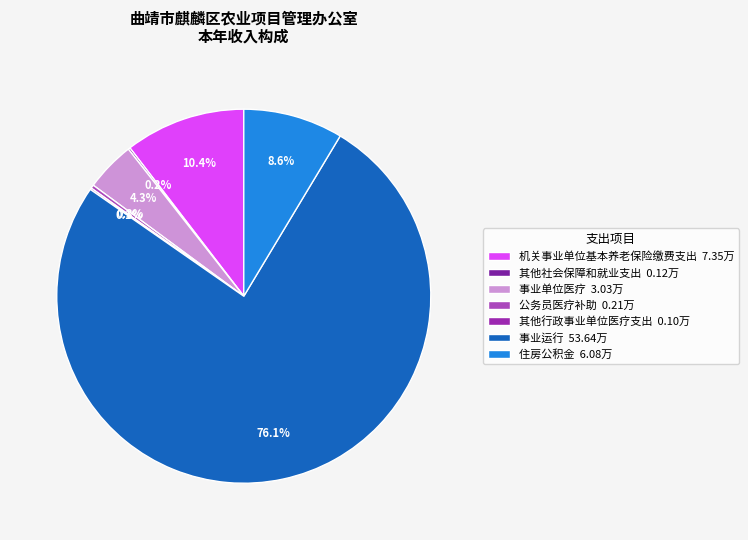

True or false: 其他行政事业单位医疗支出 accounts for 0% of the total.

True